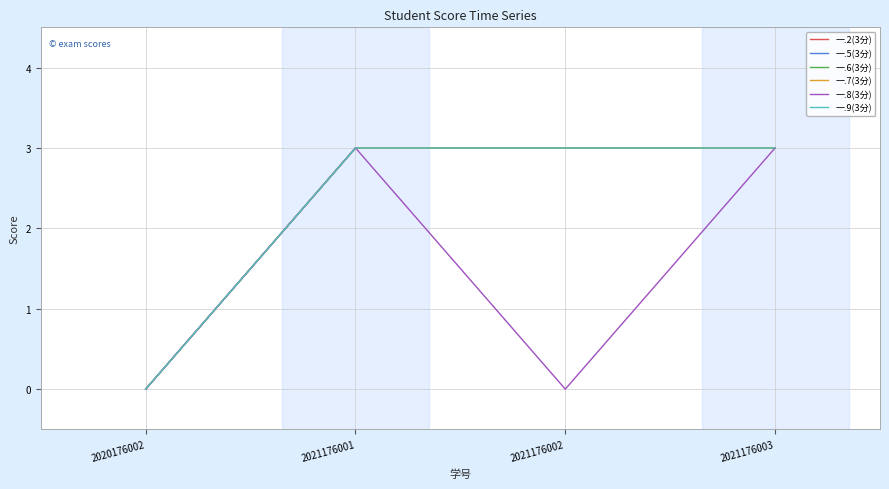

What is the approximate value of 一.9(3分) at 2021176003?

3